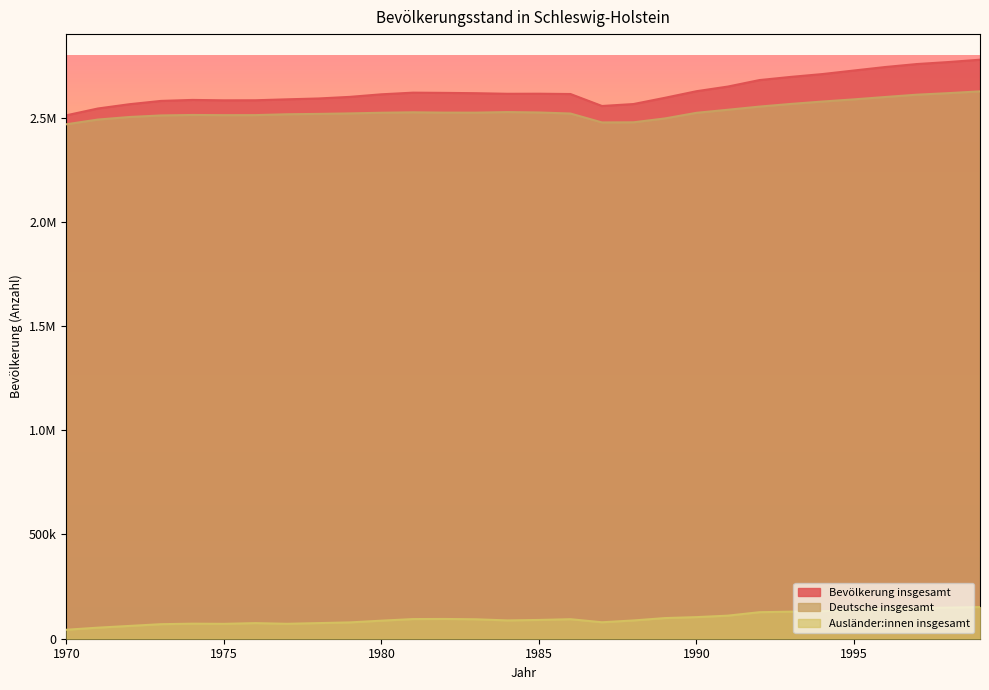

True or false: Ausländer:innen insgesamt and Bevölkerung insgesamt cross at least once.

False